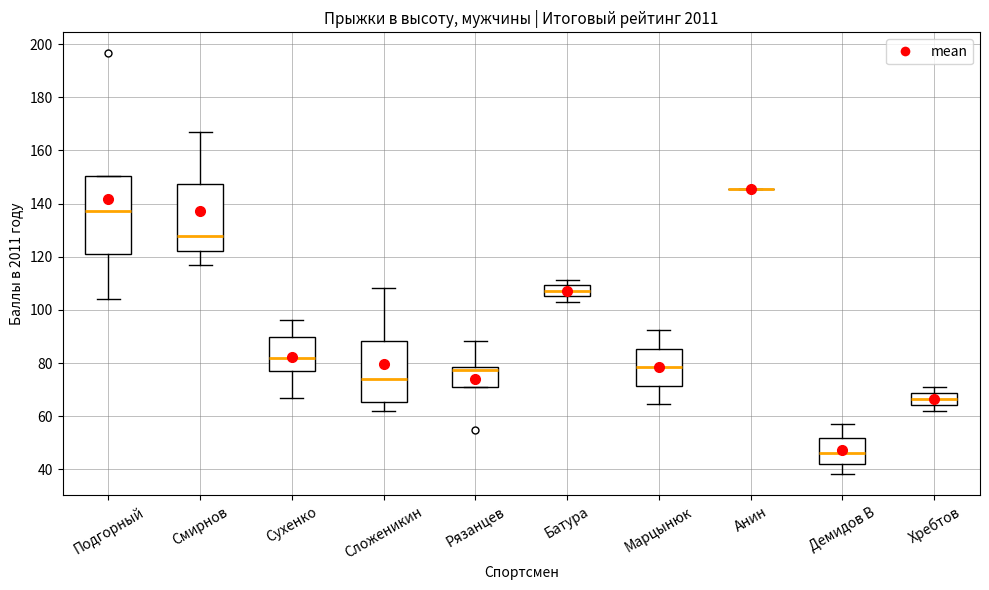

Reading left to right, transcribe this box plot: for each box, give where its median line is, the range the box spans, and where its two whiskers end, as read against the y-axis. The values are not printed on the chart, so give them approximately, as read against the axis.

Подгорный: median 138, box 122 to 150, whiskers 104 to 150
Смирнов: median 128, box 122 to 148, whiskers 116 to 168
Сухенко: median 82, box 78 to 90, whiskers 66 to 96
Сложеникин: median 74, box 66 to 88, whiskers 62 to 108
Рязанцев: median 78 (just below the box's upper edge), box 72 to 78, whiskers 72 to 88
Батура: median 108, box 106 to 110, whiskers 102 to 112
Марцынюк: median 78, box 72 to 86, whiskers 64 to 92
Анин: box collapsed to a line at 146, whiskers 146 to 146
Демидов В: median 46, box 42 to 52, whiskers 38 to 58
Хребтов: median 66, box 64 to 68, whiskers 62 to 72